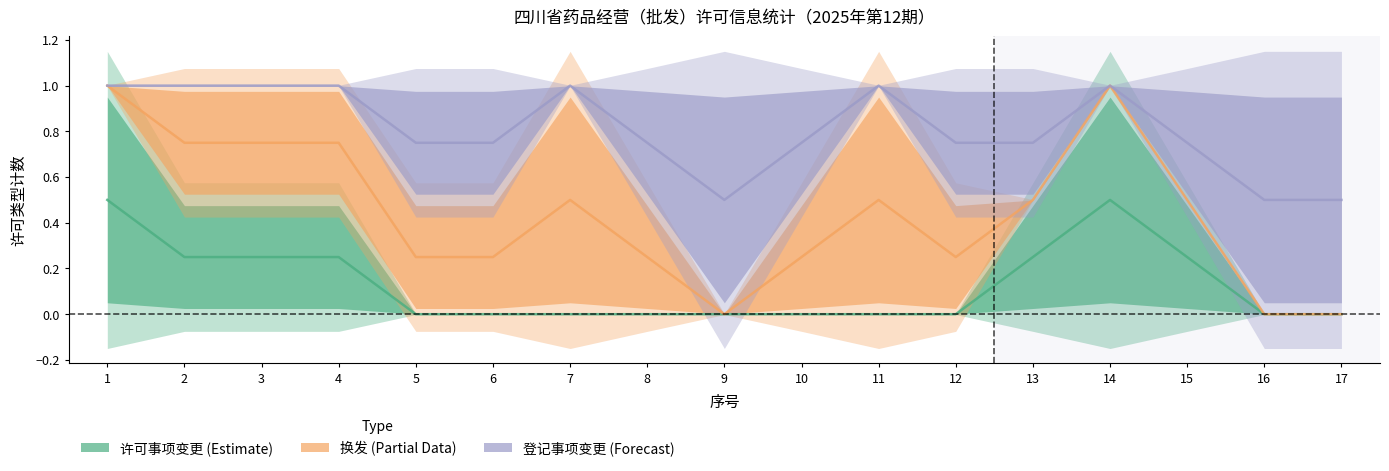

Reading left to right, transcribe all the data shown in this chart.

许可事项变更: 0.5	0.2	0.2	0.2	0.0	0.0	0.0	0.0	0.0	0.0	0.0	0.0	0.2	0.5	0.2	0.0	0.0
换发: 1.0	0.8	0.8	0.8	0.2	0.2	0.5	0.2	0.0	0.2	0.5	0.2	0.5	1.0	0.5	0.0	0.0
登记事项变更: 1.0	1.0	1.0	1.0	0.8	0.8	1.0	0.8	0.5	0.8	1.0	0.8	0.8	1.0	0.8	0.5	0.5